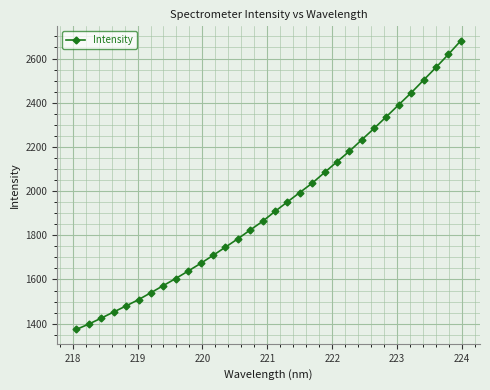

What is the value of the 14th point from the left?

1783.8